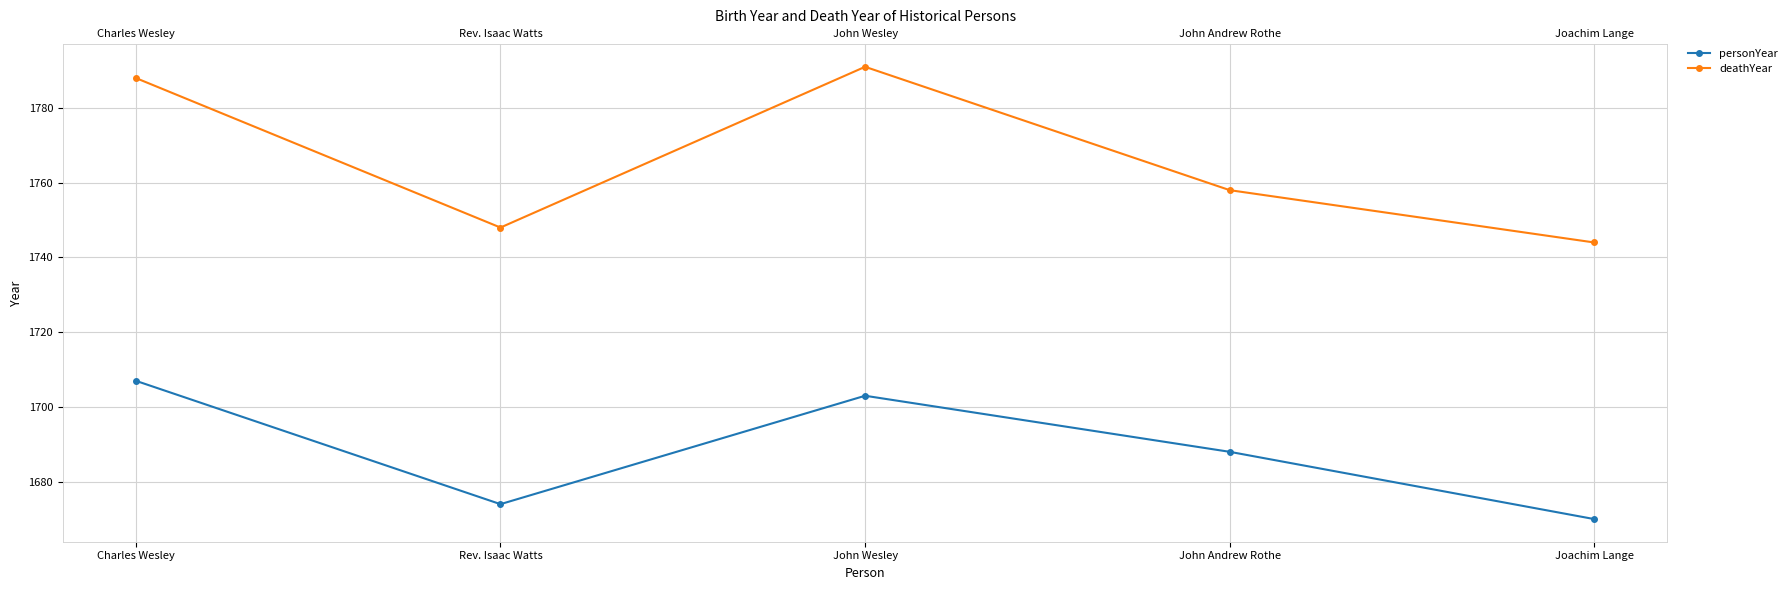

Where does the deathYear series first go above 1758?

Charles Wesley